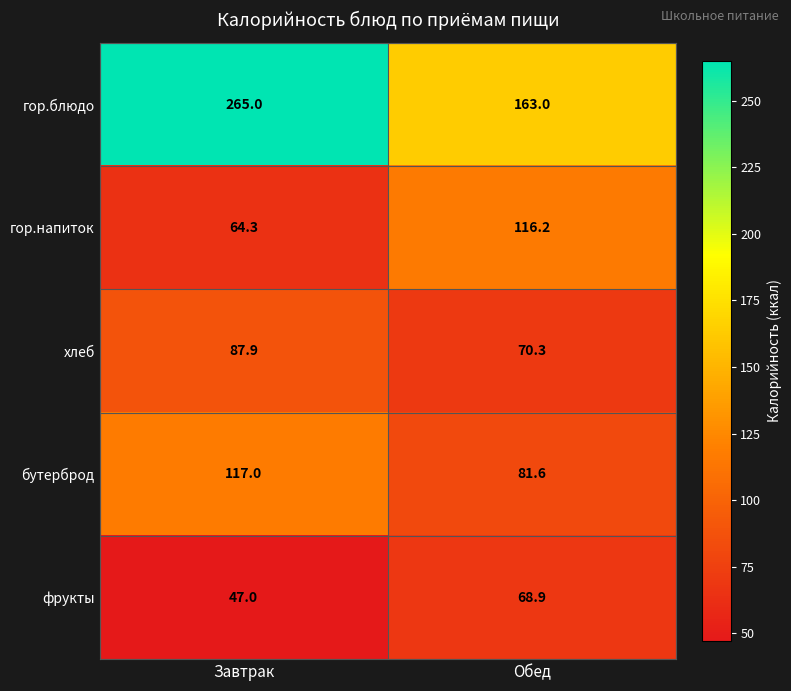

At Обед, list the series in order from largest to smallest.

гор.блюдо, гор.напиток, бутерброд, хлеб, фрукты